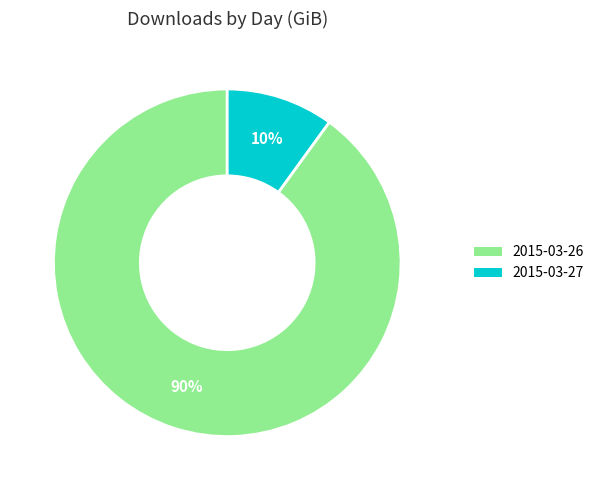

To the nearest percent, what percentage of the pie is 2015-03-27?

10%